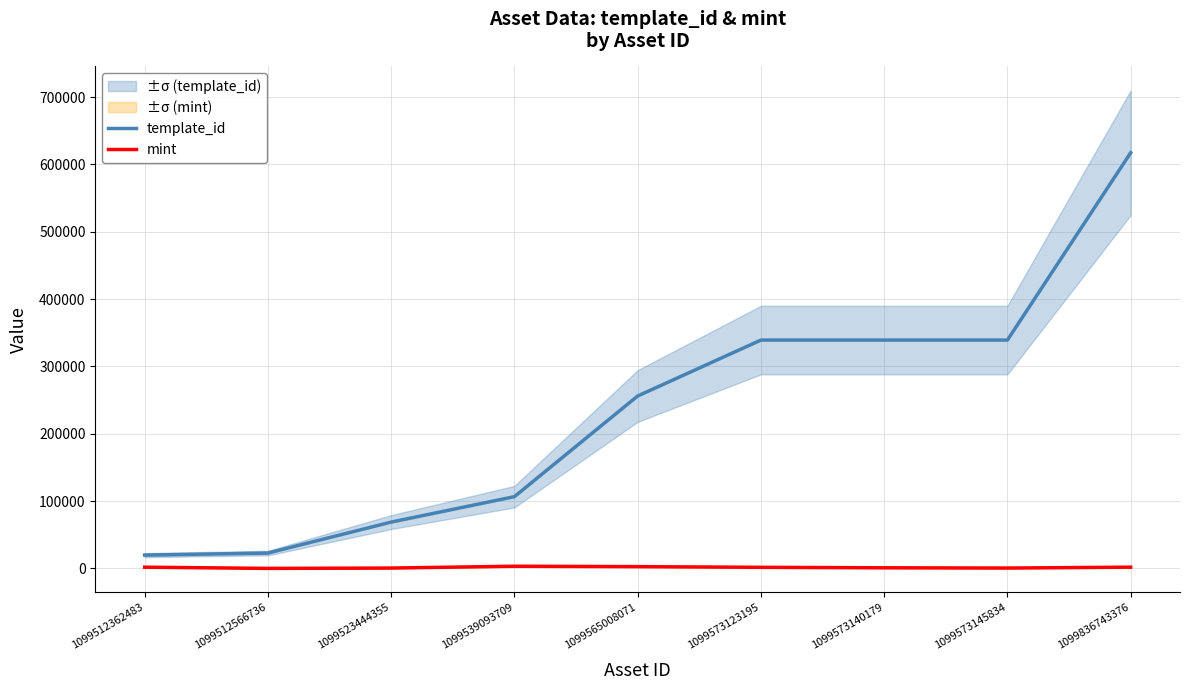

True or false: mint and template_id cross at least once.

False